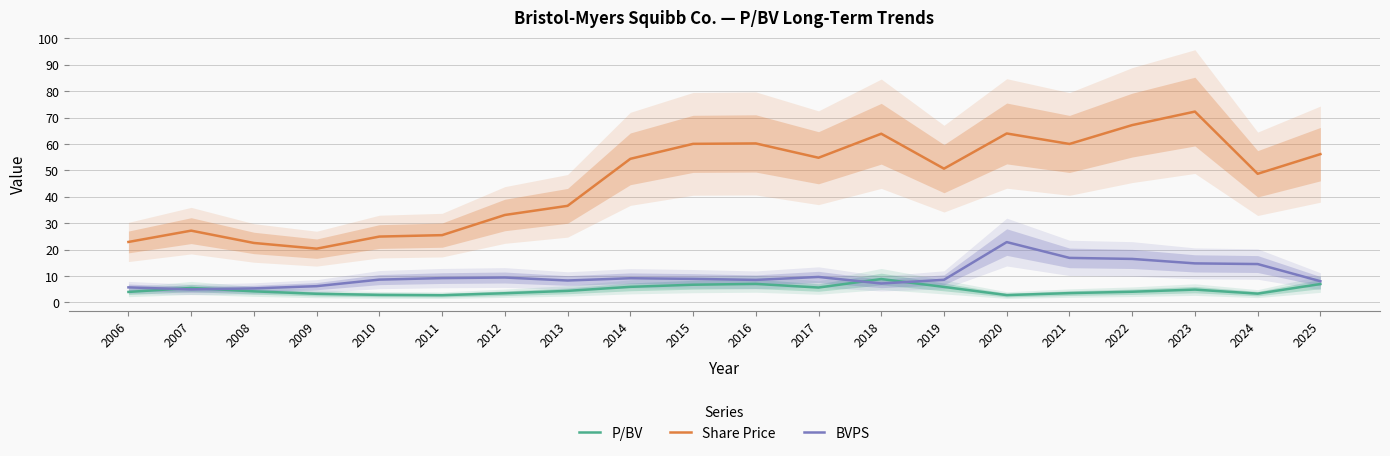

What is the total value across all series at 2009?

29.8